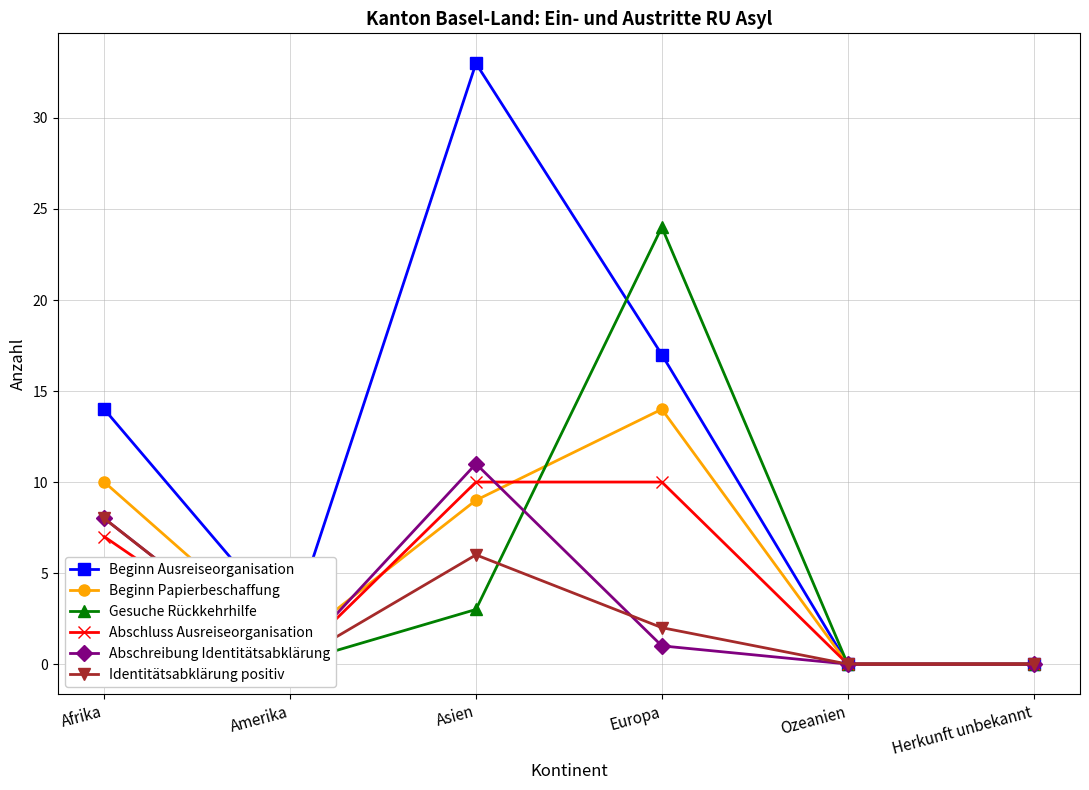

The value of Identitätsabklärung positiv at Amerika is 5. True or false?

False